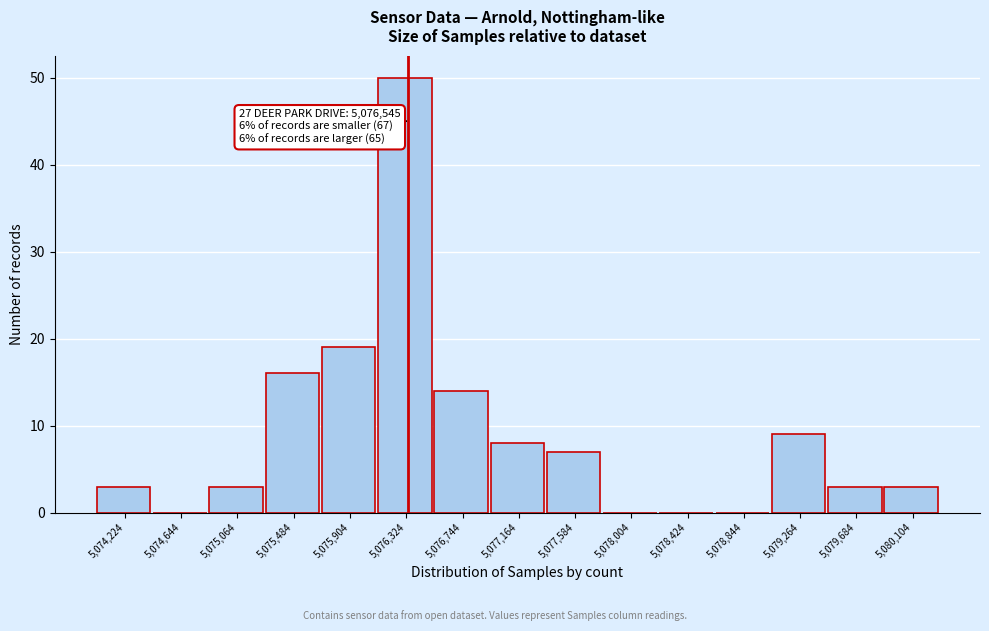

Reading left to right, list all the values displayed in this chart.

5,074,224=3	5,074,644=0	5,075,064=3	5,075,484=16	5,075,904=19	5,076,324=50	5,076,744=14	5,077,164=8	5,077,584=7	5,078,004=0	5,078,424=0	5,078,844=0	5,079,264=9	5,079,684=3	5,080,104=3